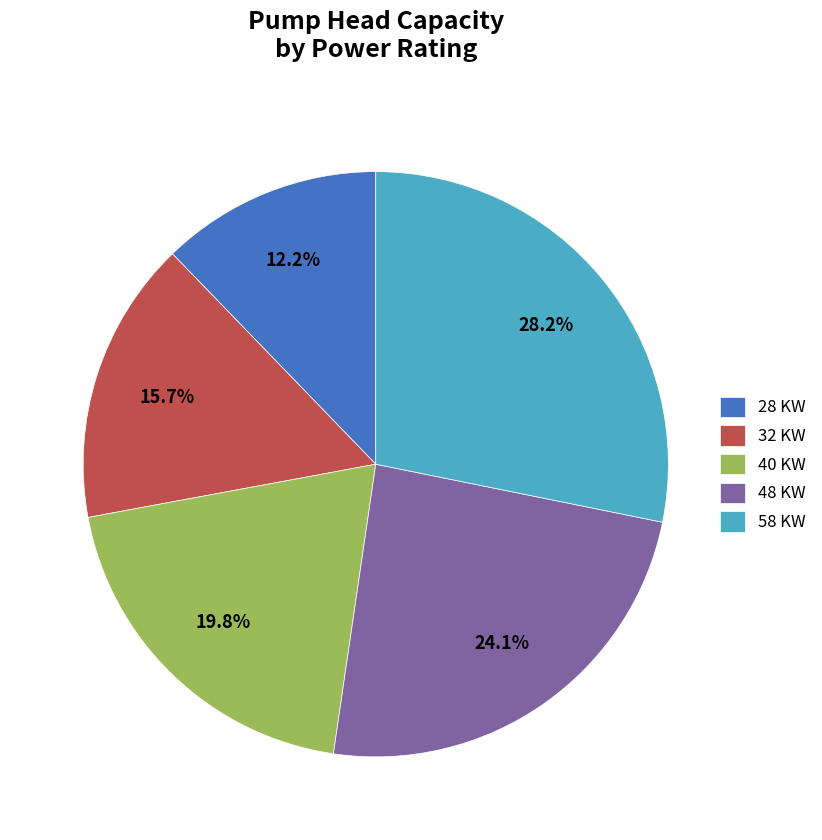

Is 28 KW the majority of the pie?

No